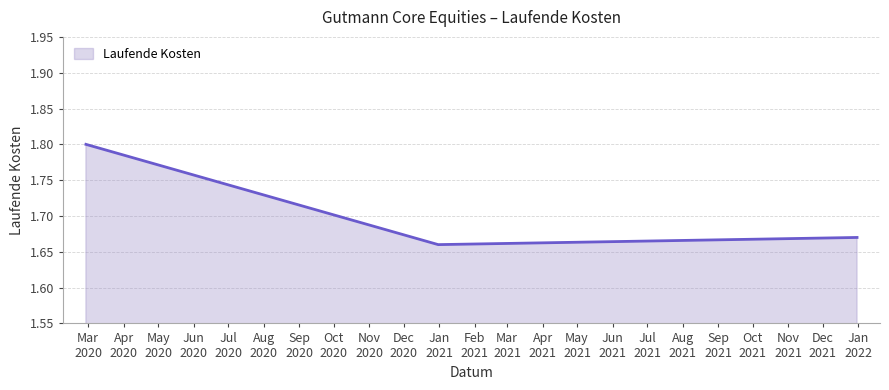

How many values are between 1 and 2?

3